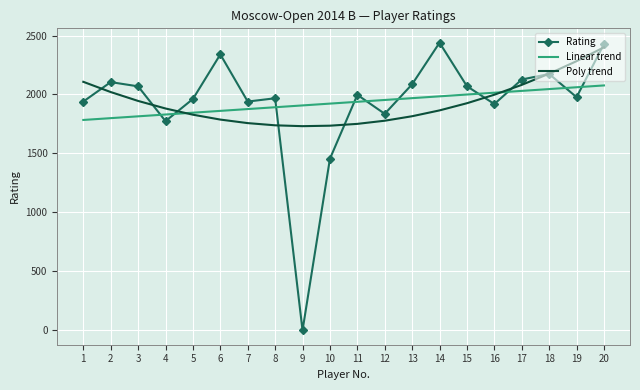

Between 10 and 16, which series saw the biggest shift?

Rating